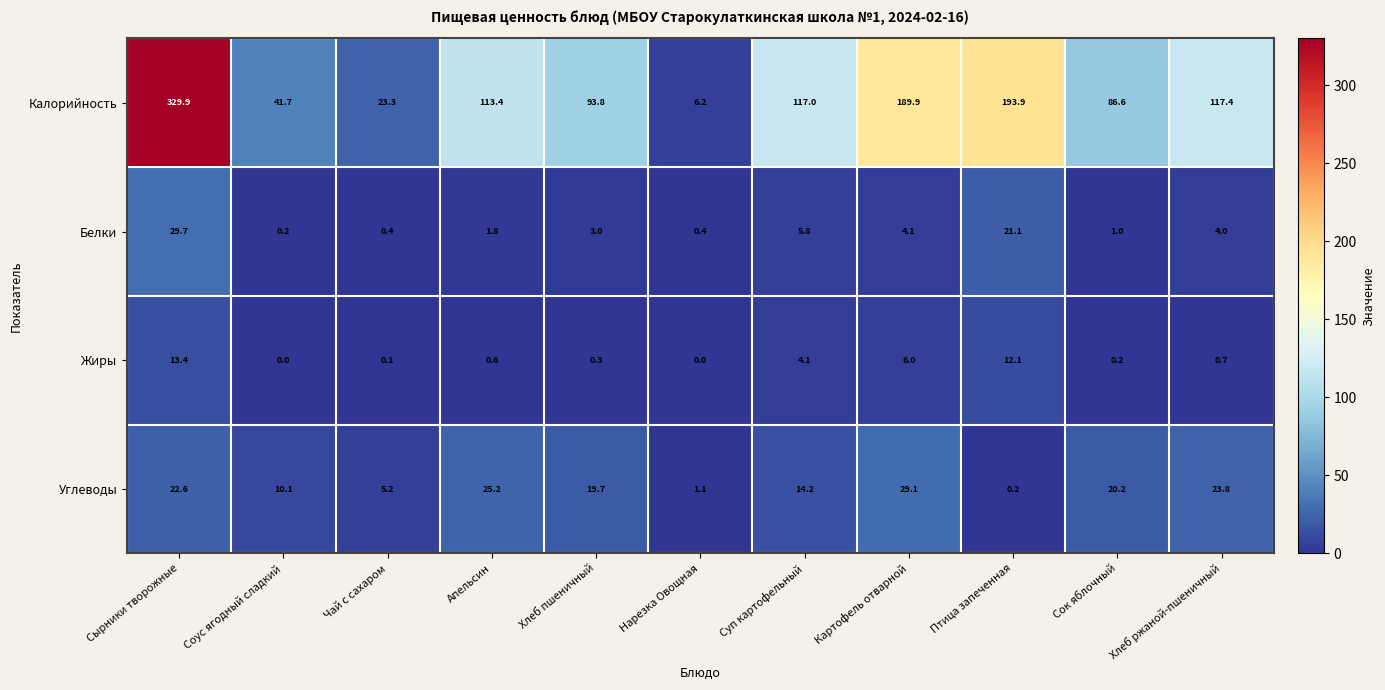

The value of Углеводы at Сырники творожные is 36.2. True or false?

False